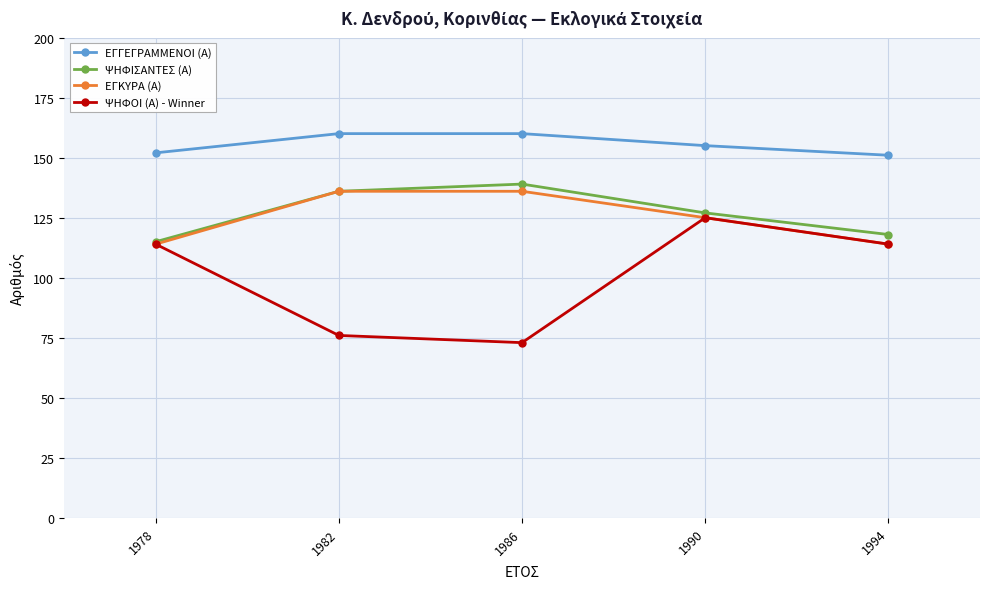

What is the lowest value of the ΨΗΦΟΙ (Α) - Winner series?

73